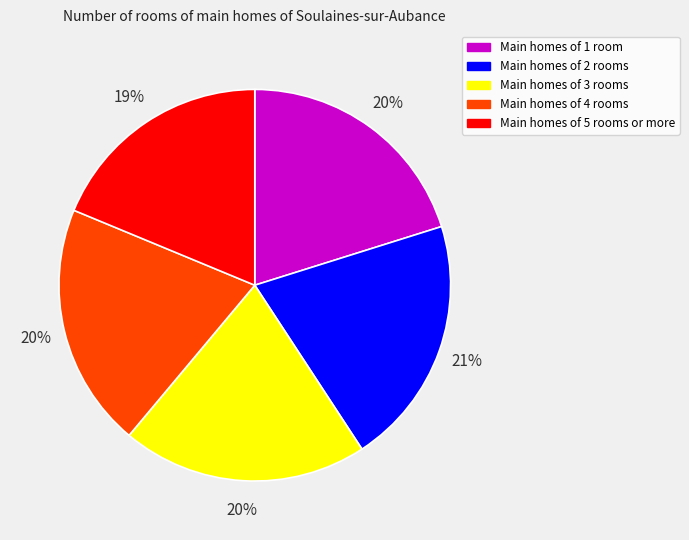

To the nearest percent, what is the average slice percentage?

20%